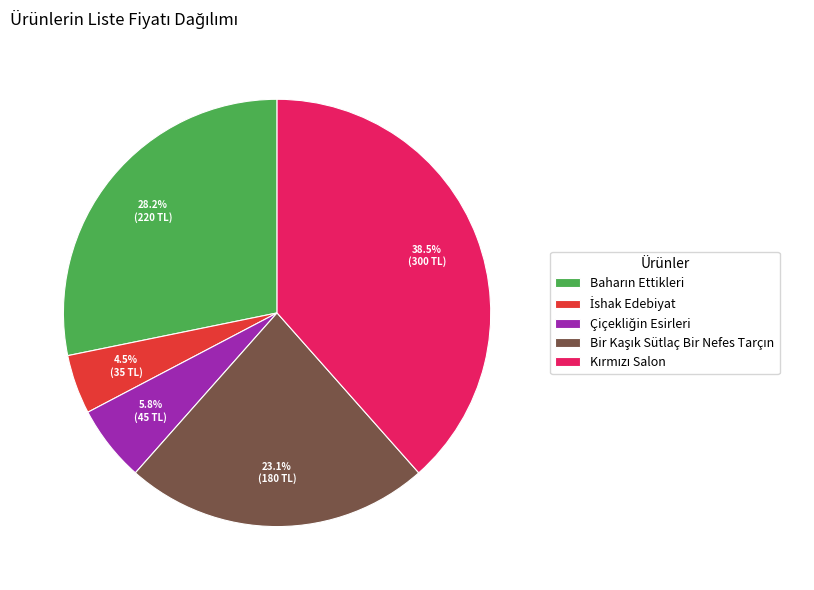

Does any single category account for the majority?

No